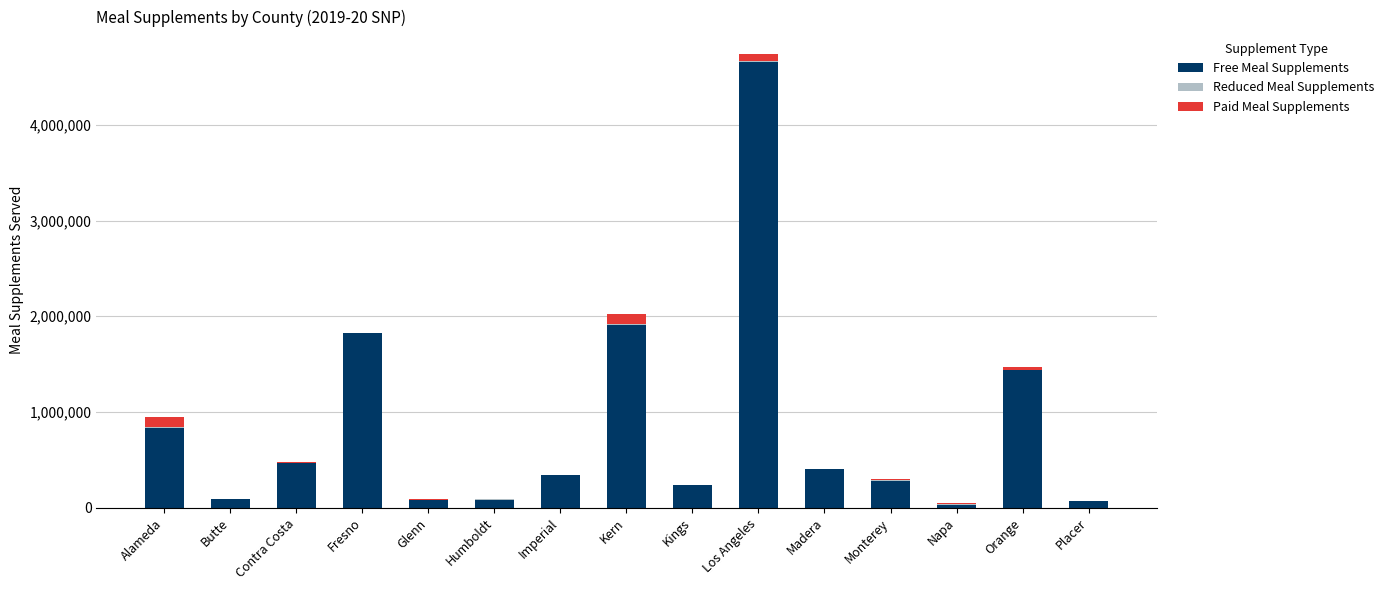

The value of Free Meal Supplements at Madera is 407963. True or false?

True